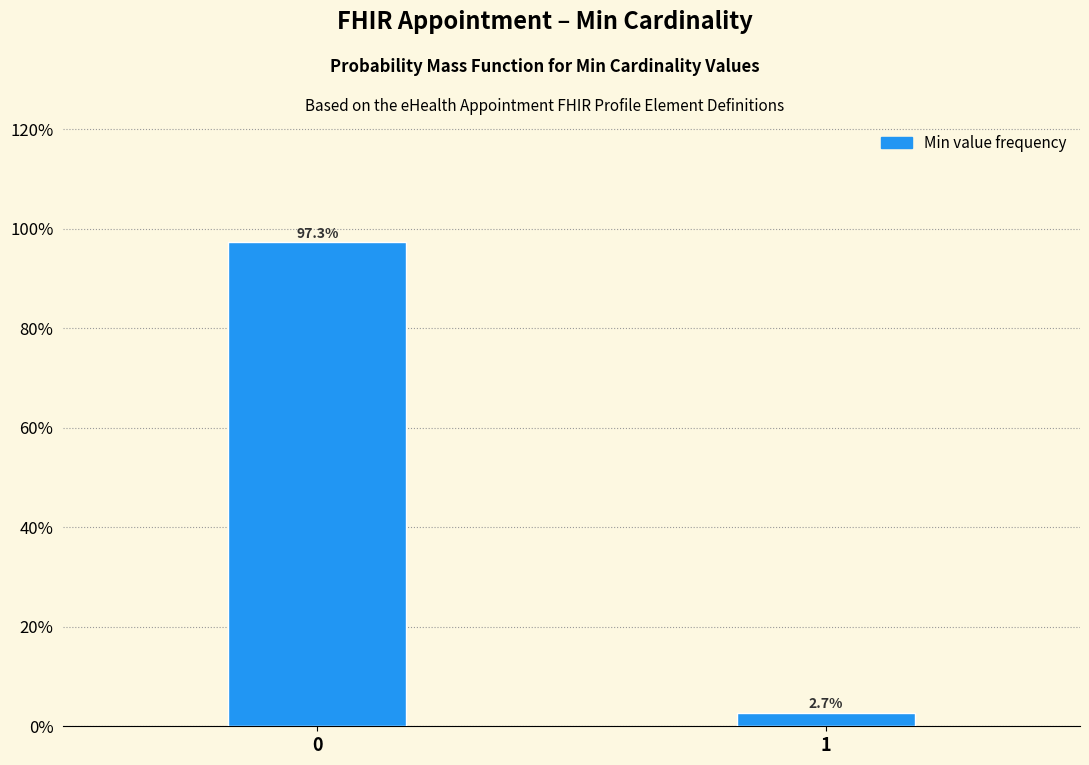

Reading left to right, list all the values displayed in this chart.

0=97.3	1=2.7